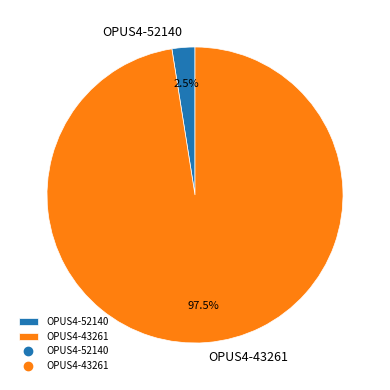

What portion of the pie excludes OPUS4-43261?

2.5%